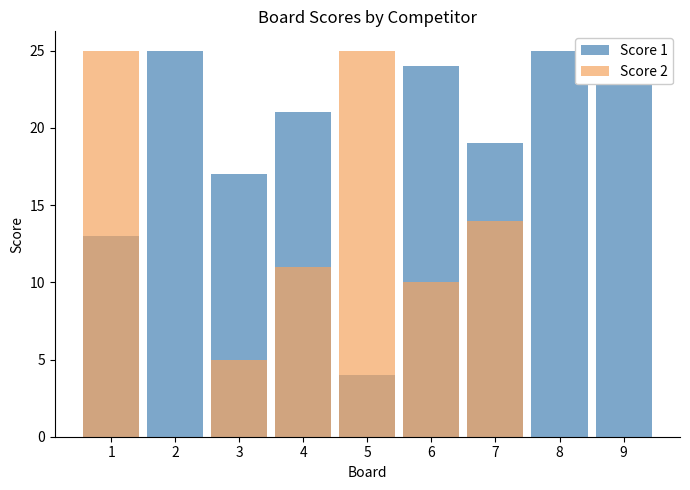

Reading left to right, list all the values displayed in this chart.

Score 1: 1=13	2=25	3=17	4=21	5=4	6=24	7=19	8=25	9=25
Score 2: 1=25	2=0	3=5	4=11	5=25	6=10	7=14	8=0	9=0